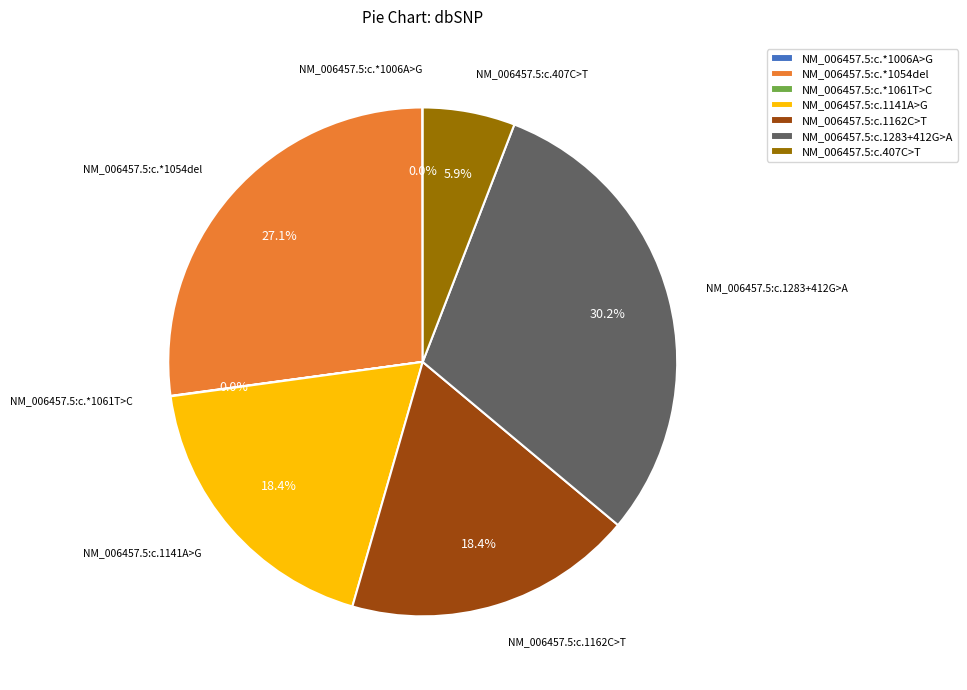

Does NM_006457.5:c.*1054del account for over 50% of the chart?

No